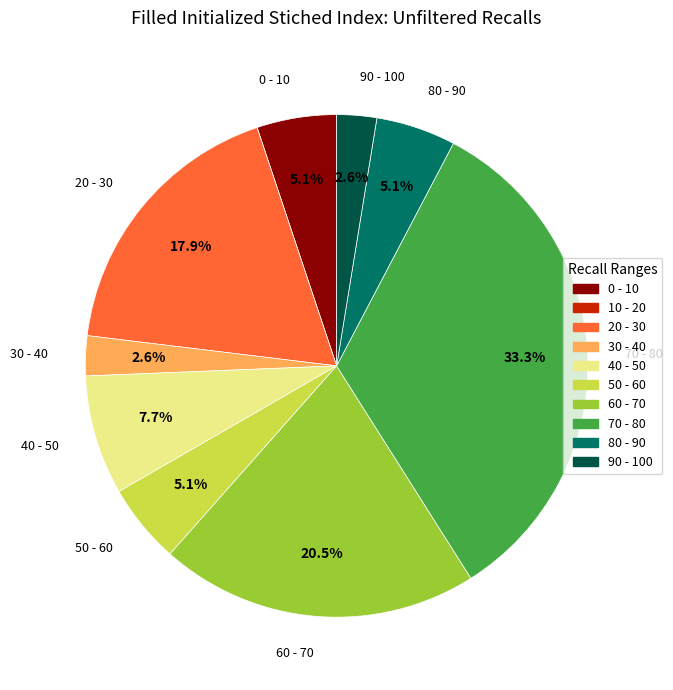

Is there a majority slice in this chart?

No